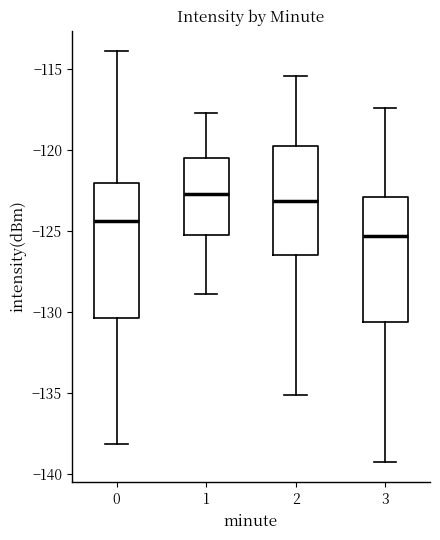

Reading left to right, read every box against the y-axis: the position of its median line, the range the box covers, and the ends of its whiskers. The values are not printed on the chart, so give them approximately, as read against the axis.

0: median -124.5, box -130.5 to -122.0, whiskers -138.0 to -114.0
1: median -122.5, box -125.5 to -120.5, whiskers -129.0 to -117.5
2: median -123.0, box -126.5 to -120.0, whiskers -135.0 to -115.5
3: median -125.5, box -130.5 to -123.0, whiskers -139.0 to -117.5